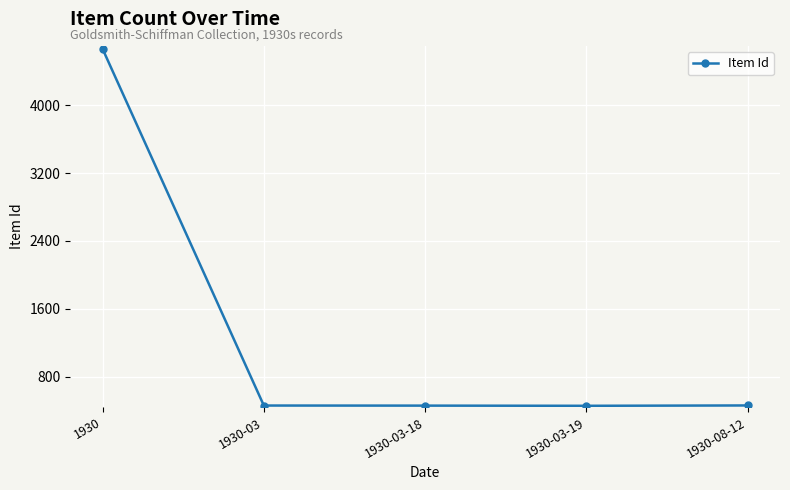

What is the minimum value shown in the chart?

456